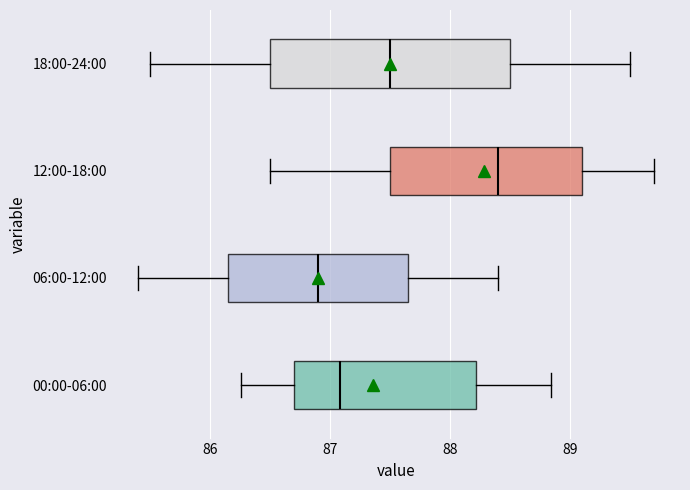

Reading bottom to top, transcribe this box plot: for each box, give where its median line is, the range the box spans, and where its two whiskers end, as read against the x-axis. The values are not printed on the chart, so give them approximately, as read against the axis.

00:00-06:00: median 87.1, box 86.7 to 88.2, whiskers 86.3 to 88.8
06:00-12:00: median 86.9, box 86.2 to 87.7, whiskers 85.4 to 88.4
12:00-18:00: median 88.4, box 87.5 to 89.1, whiskers 86.5 to 89.7
18:00-24:00: median 87.5, box 86.5 to 88.5, whiskers 85.5 to 89.5